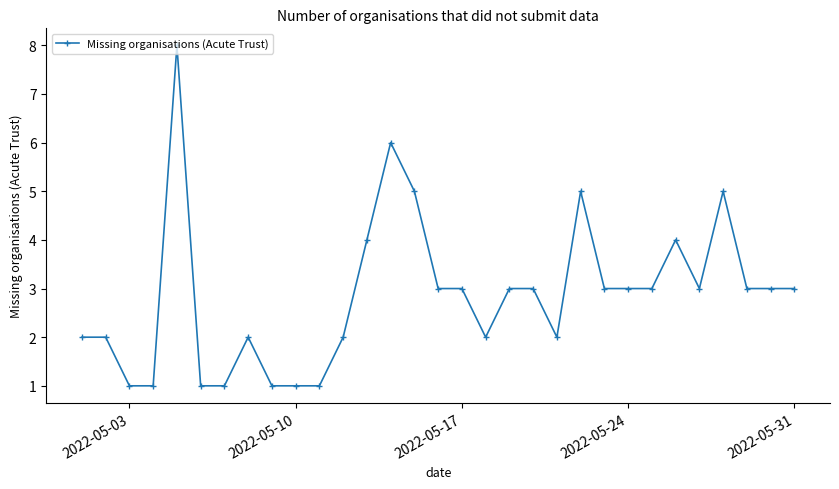

What is the value of the 10th point from the left?

1